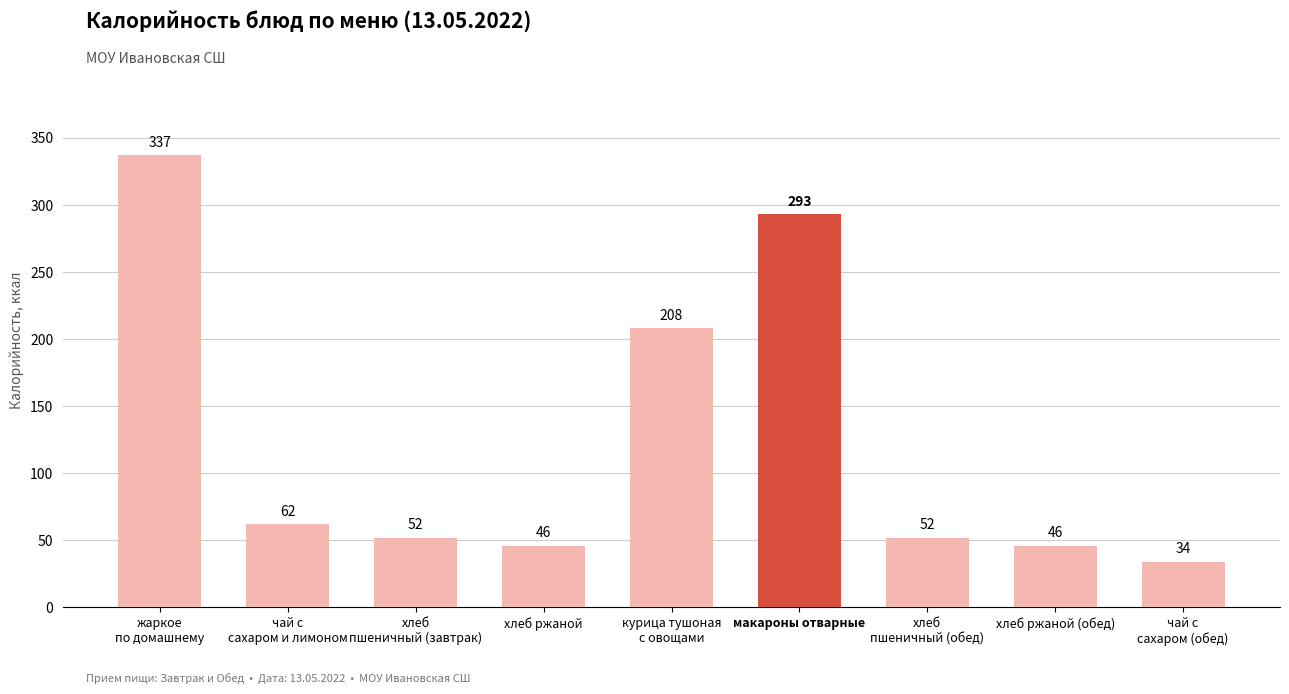

What is the label of the 8th bar from the right?

чай с
сахаром и лимоном